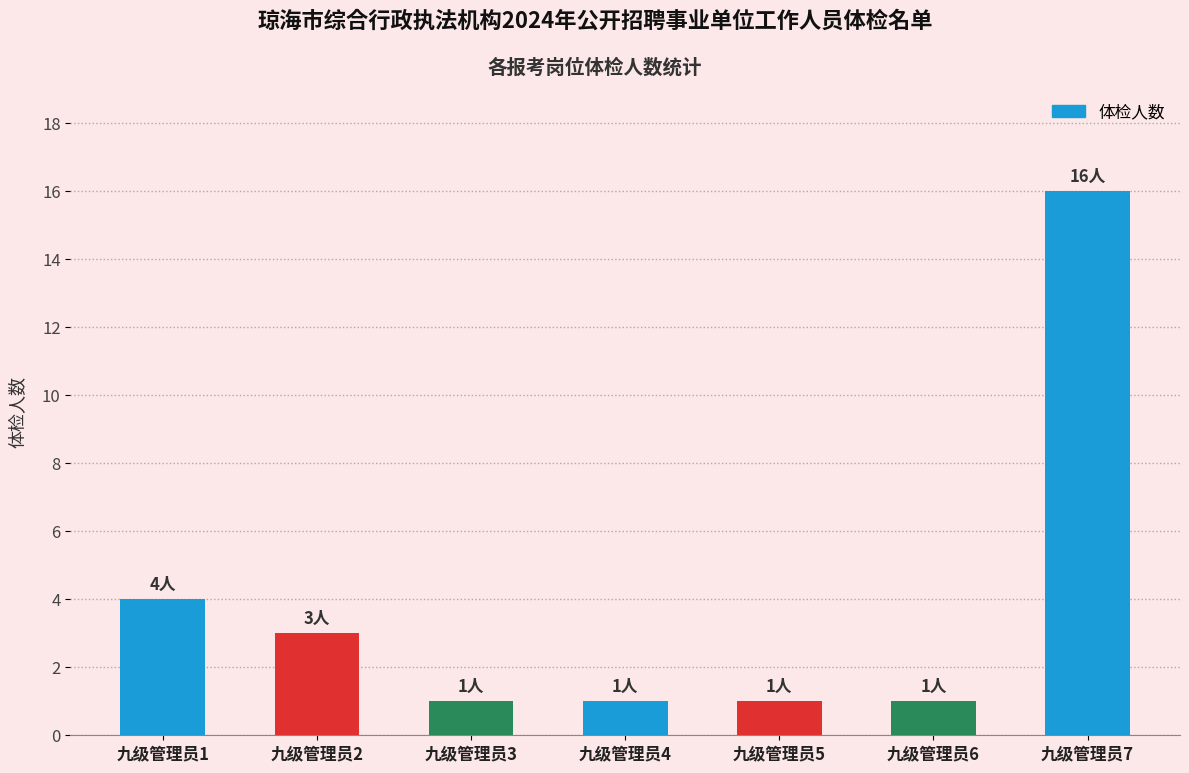

What is the value of the 7th bar from the left?

16